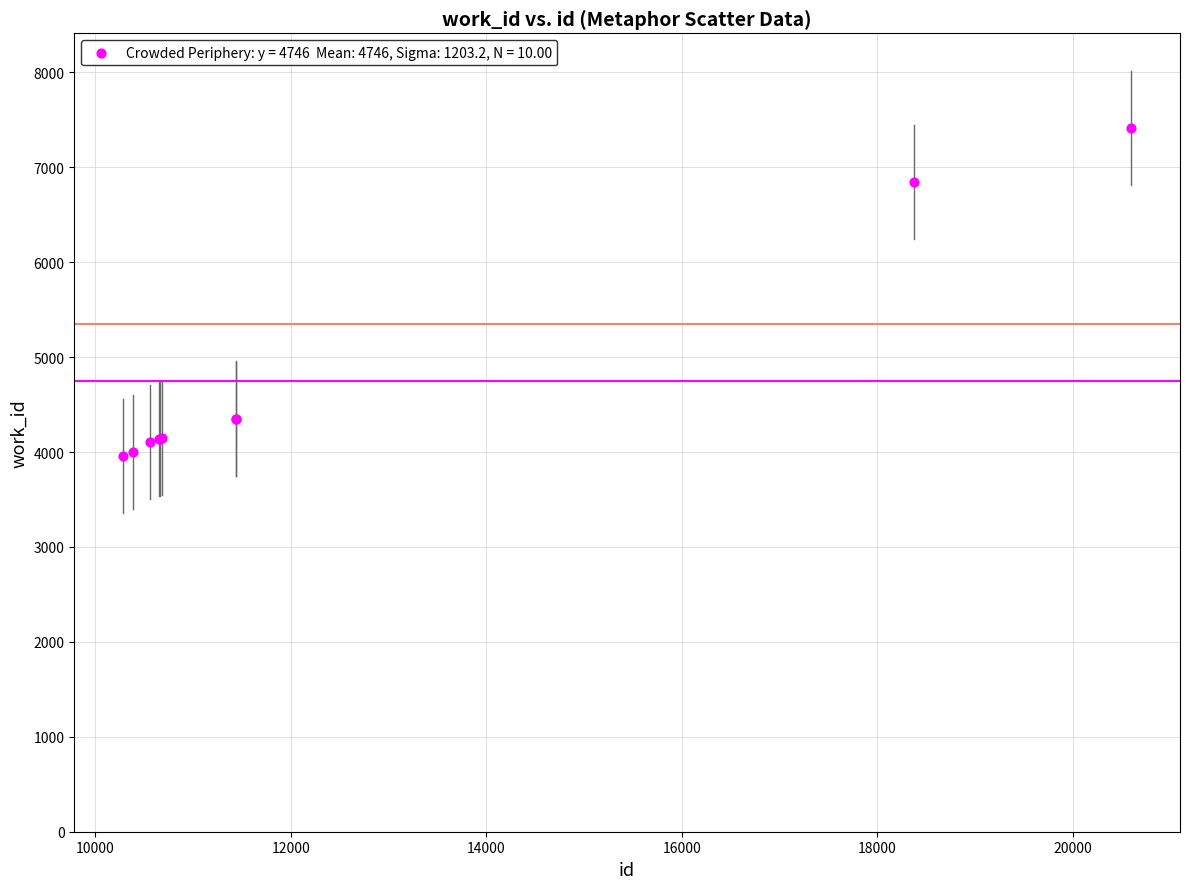

What Y value in the scatter plot is closest to 5685?

6842